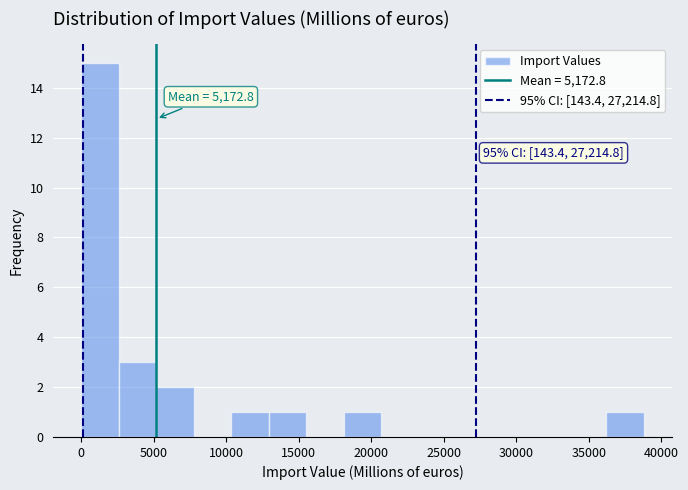

Which range on the x-axis has the tallest bar?

0 to 2500